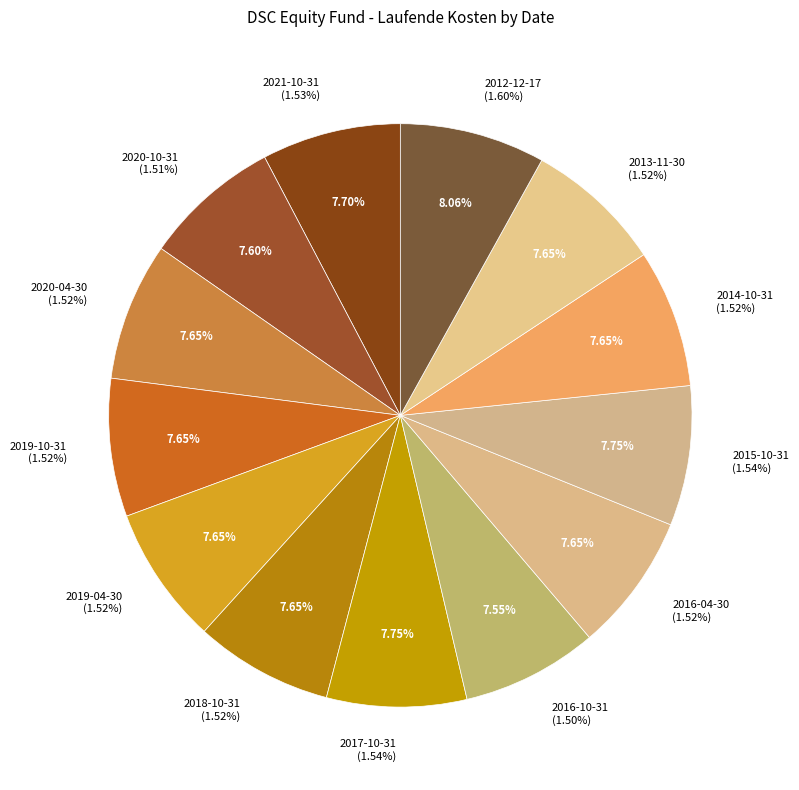

What is the ratio of the value at 2013-11-30 to the value at 2012-12-17?

0.9